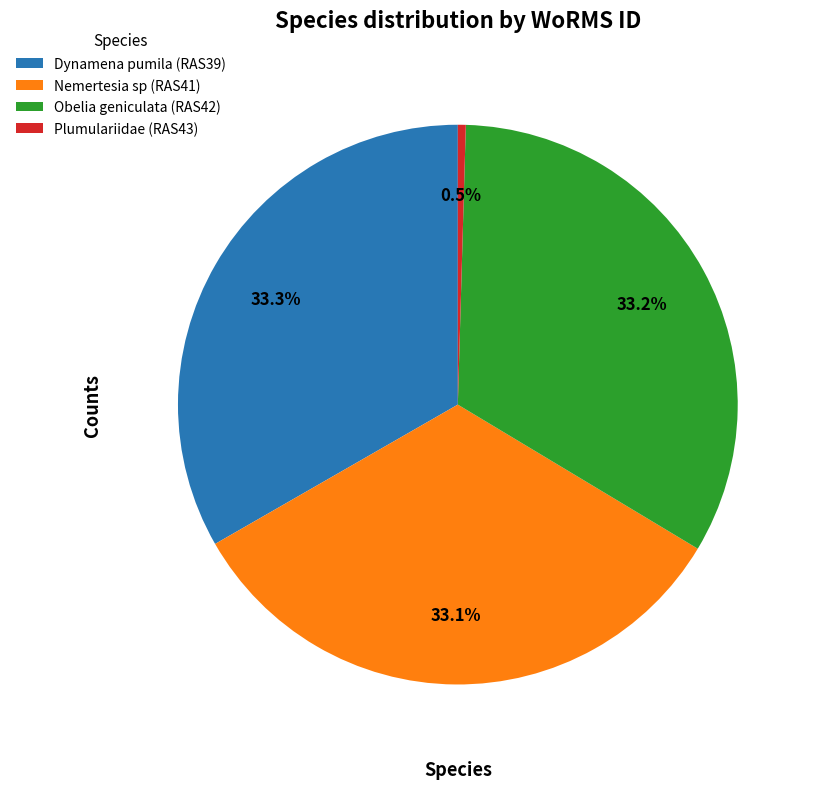

Is Dynamena pumila (RAS39) the majority of the pie?

No